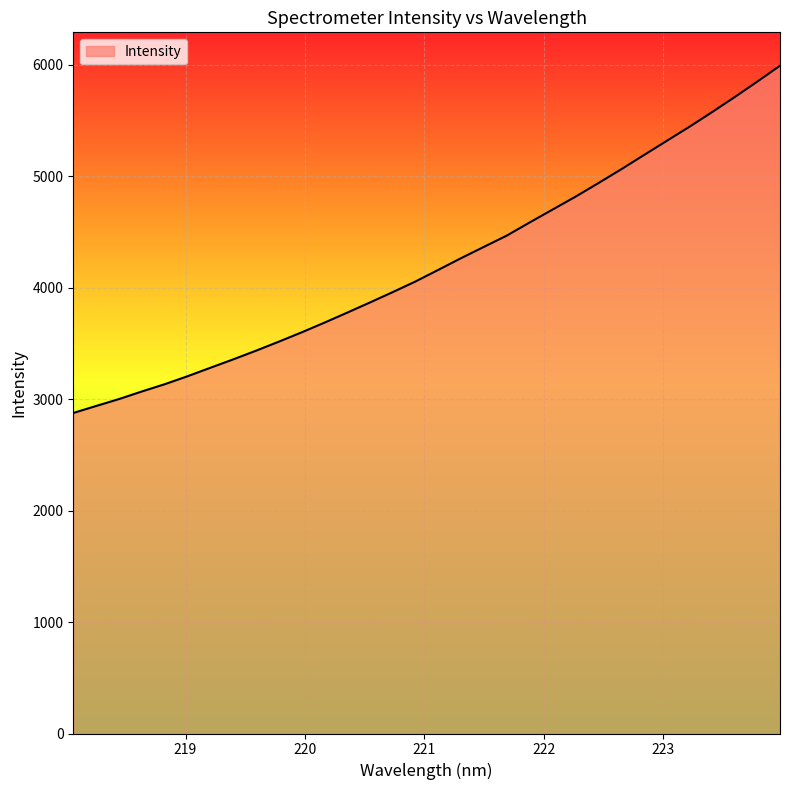

What is the maximum value shown in the chart?

5989.5